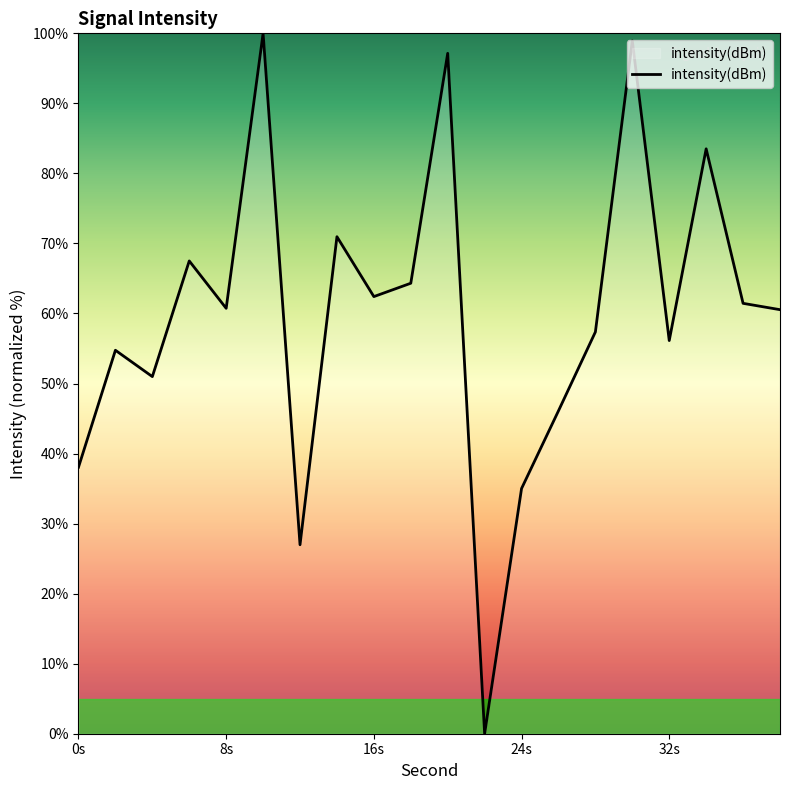

What is the difference between the maximum and minimum values?

100.0